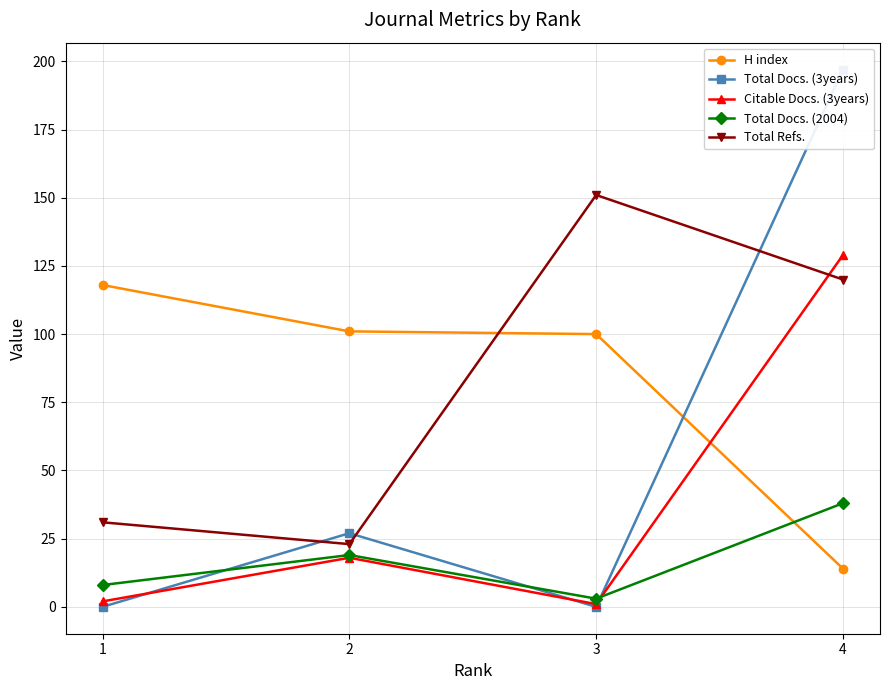

What are all the series names shown in the legend?

H index, Total Docs. (3years), Citable Docs. (3years), Total Docs. (2004), Total Refs.